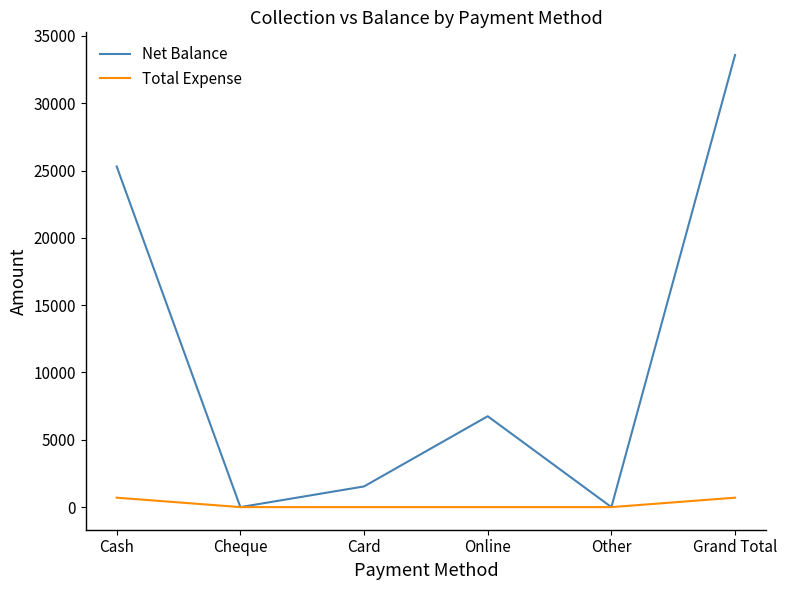

Reading left to right, list all the values displayed in this chart.

Net Balance: 25300	0	1537	6750	0	33587
Total Expense: 700	0	0	0	0	700